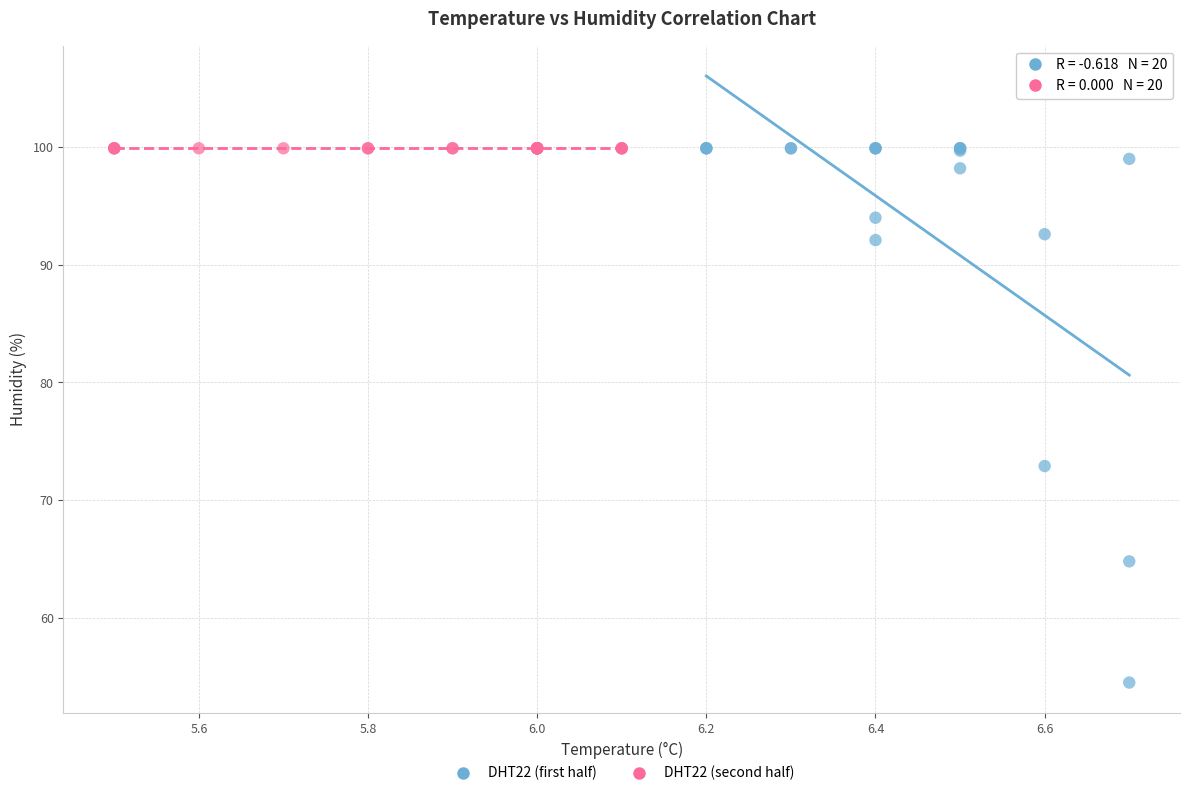

Which series contains the lowest Y value?

DHT22 (first half)